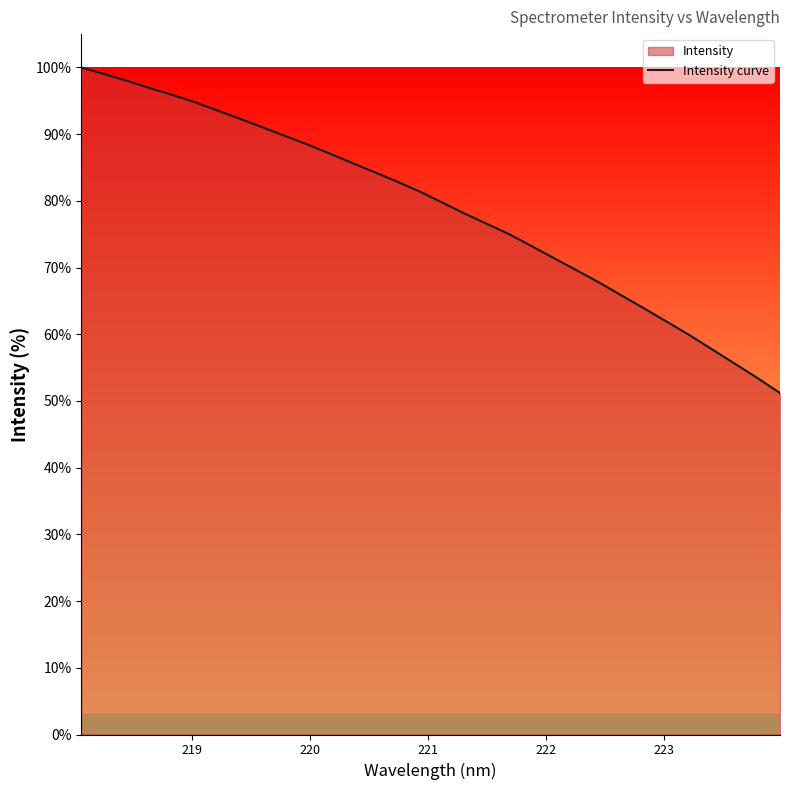

What is the difference between the maximum and minimum values?

48.8